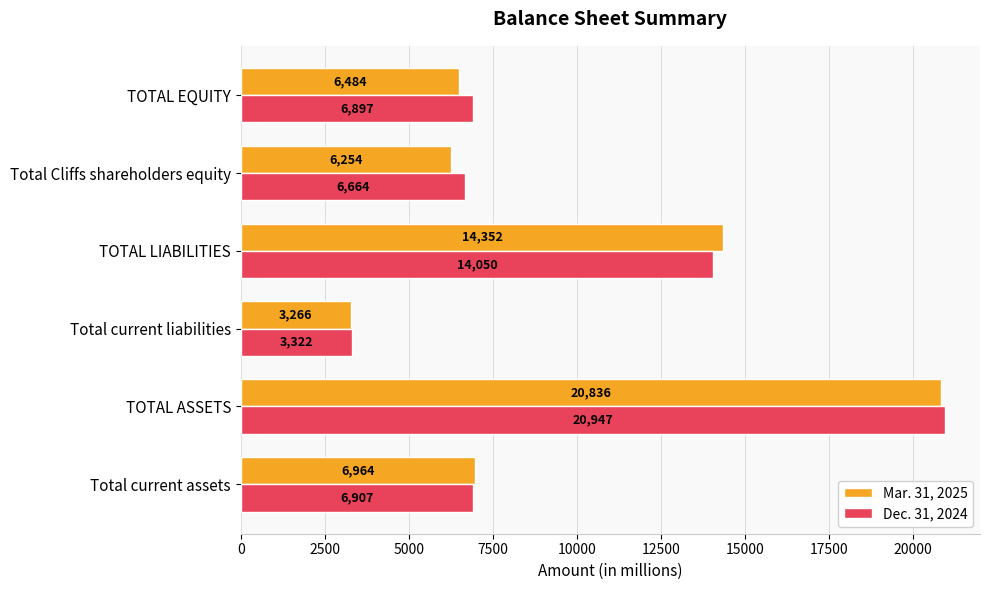

The value of Mar. 31, 2025 at Total current liabilities is 1143. True or false?

False